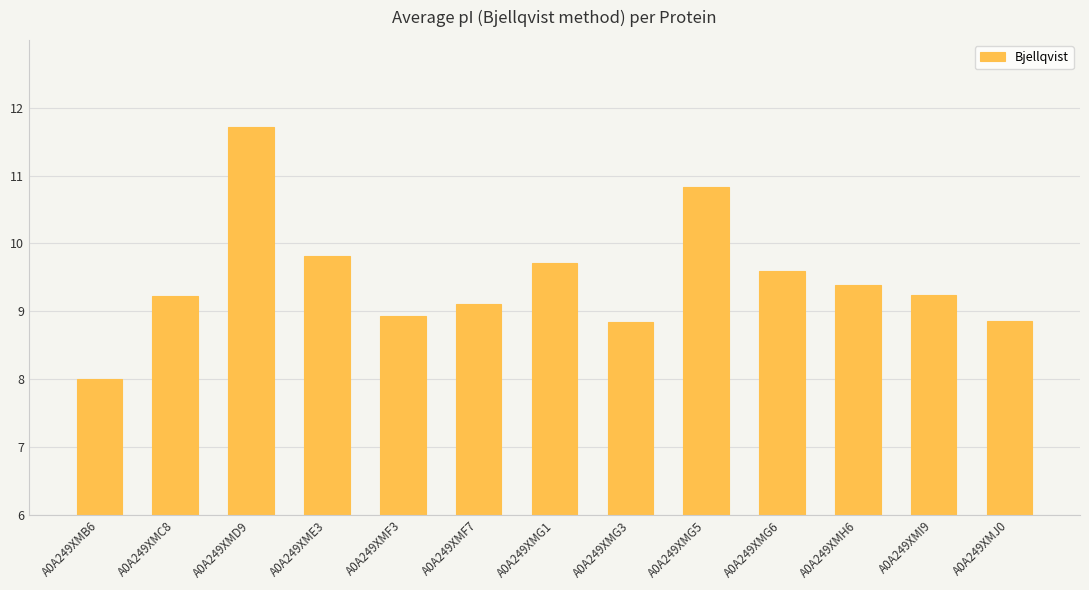

What is the difference between the maximum and minimum values?

3.7